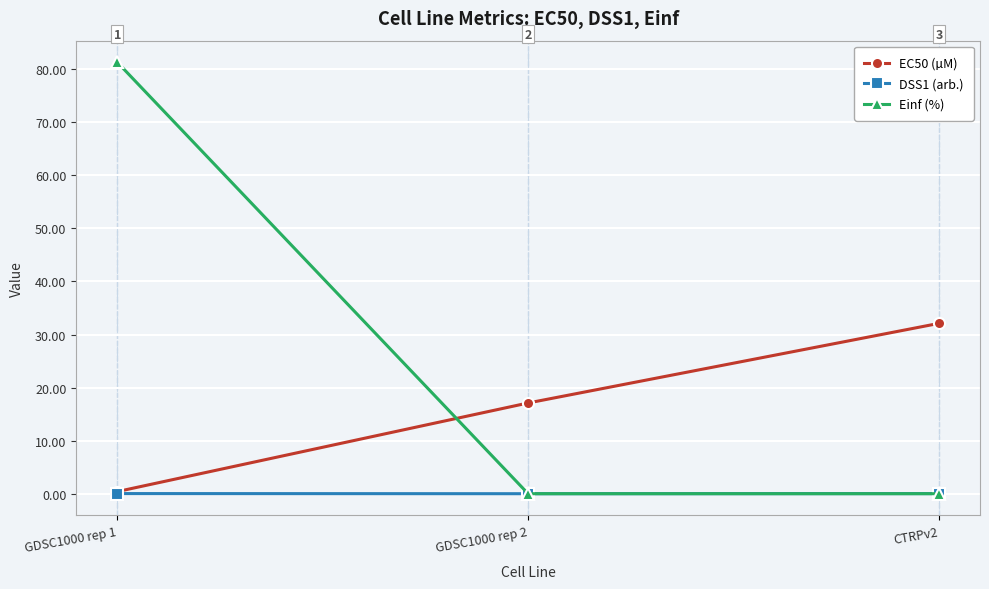

Does the chart have visible grid lines?

Yes